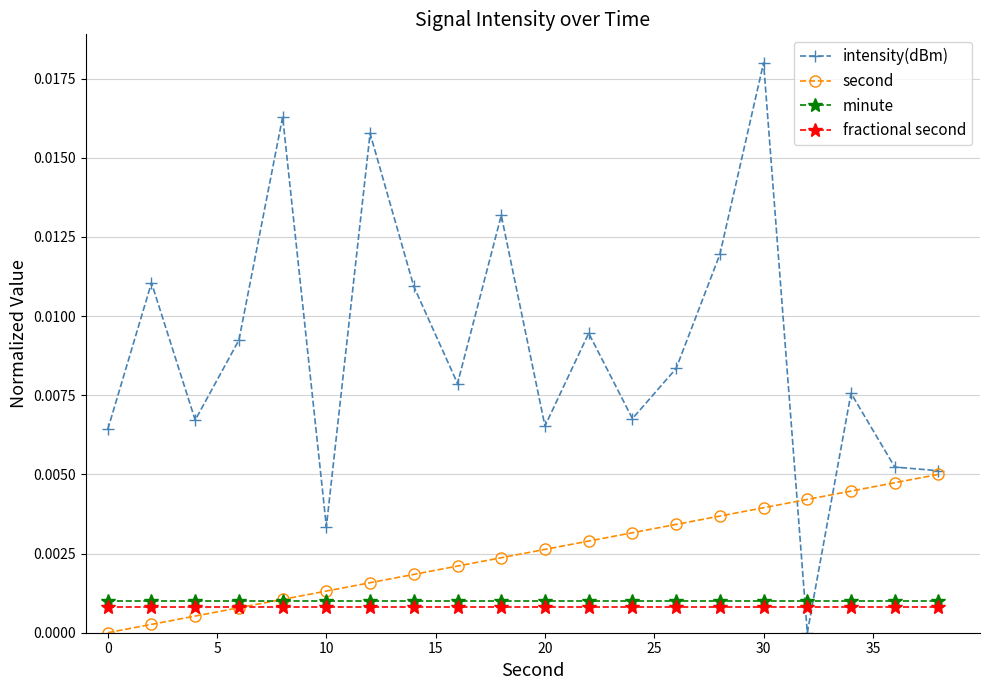

How many times do second and fractional second cross each other?

1